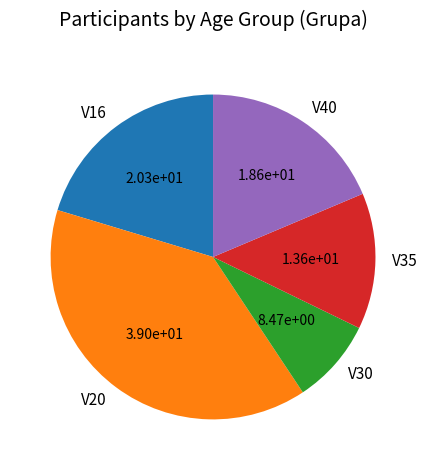

Do V35 and V20 together represent more than half of the pie?

Yes